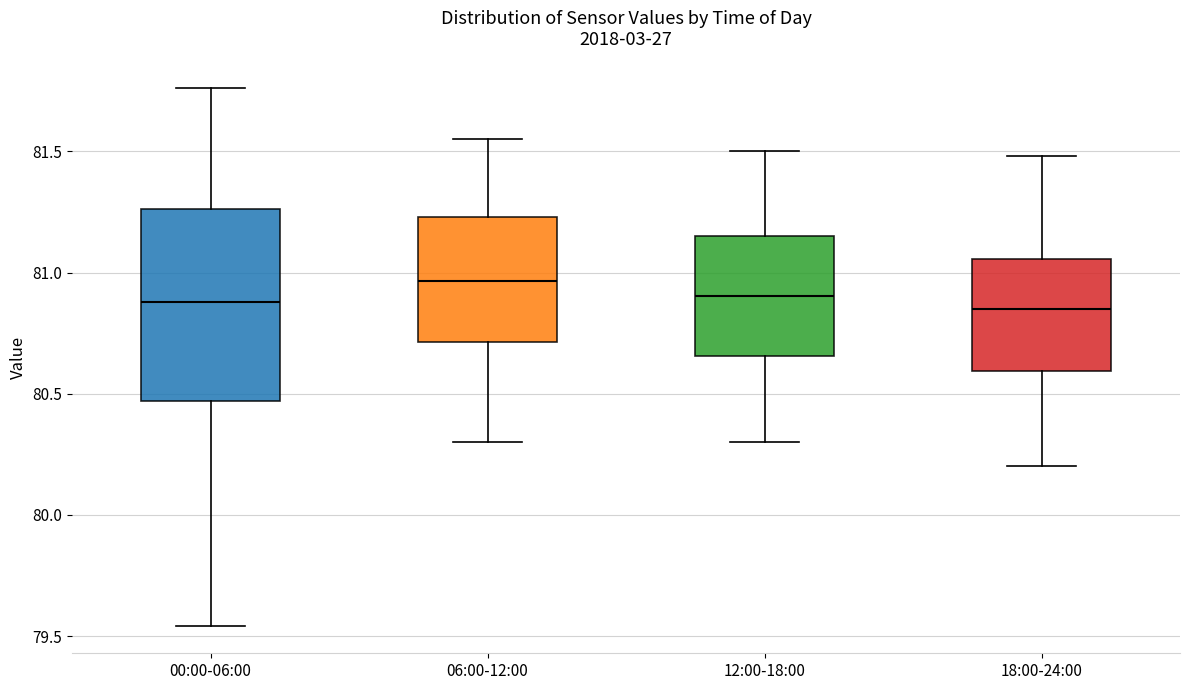

Which box has the highest median line?

06:00-12:00